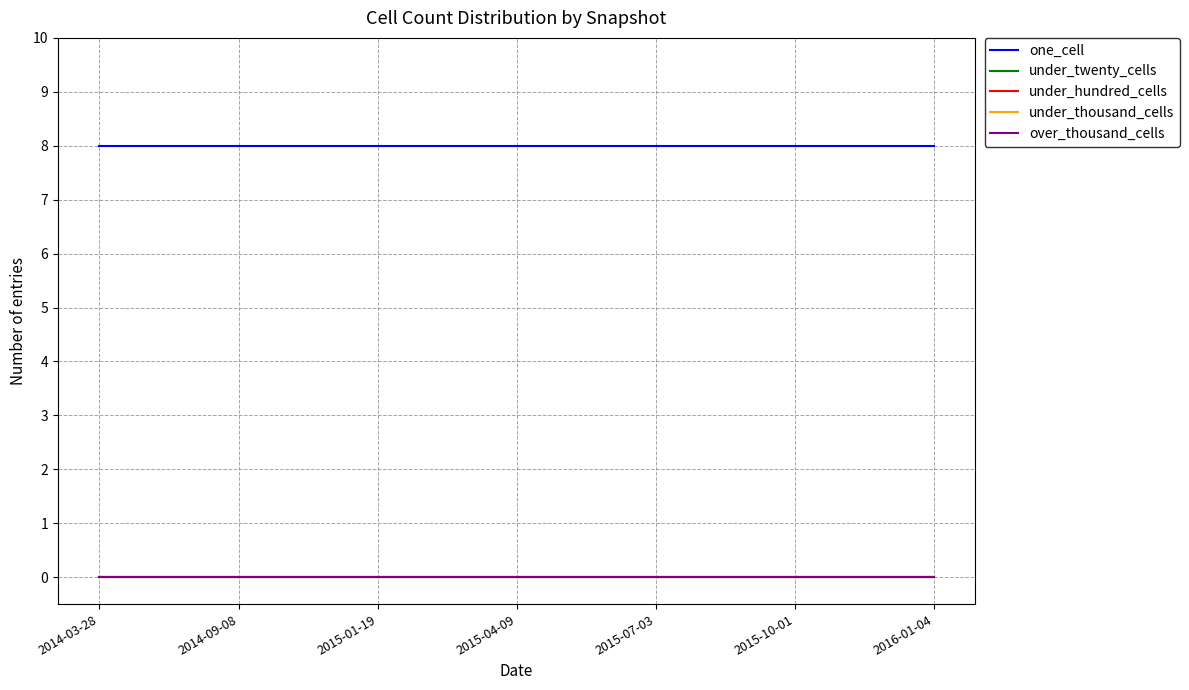

Does the chart display data point markers on the line(s)?

No